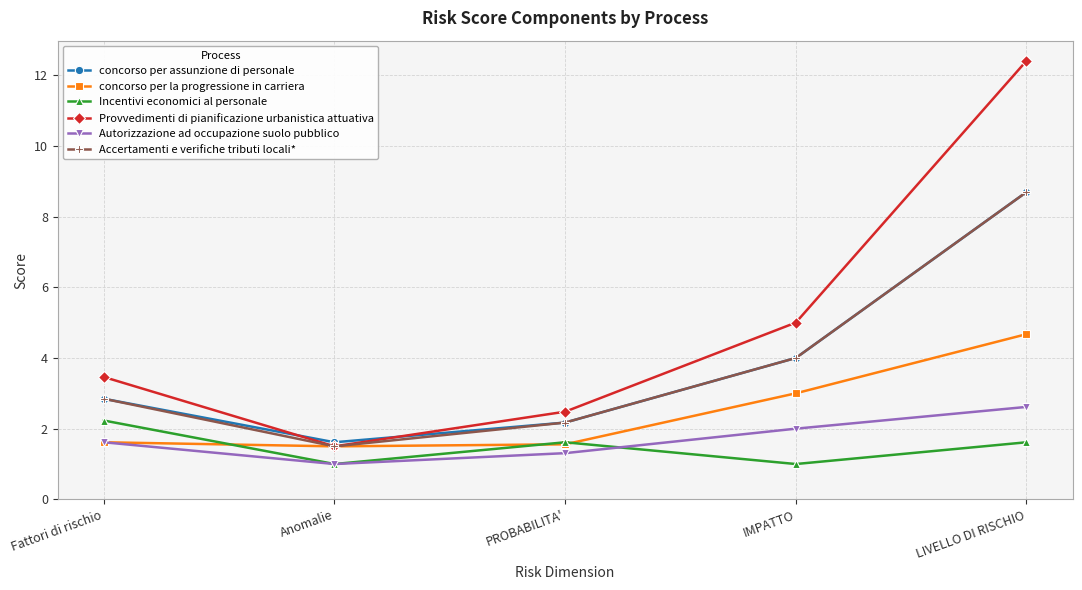

What is the sum of all Provvedimenti di pianificazione urbanistica attuativa values?

24.8